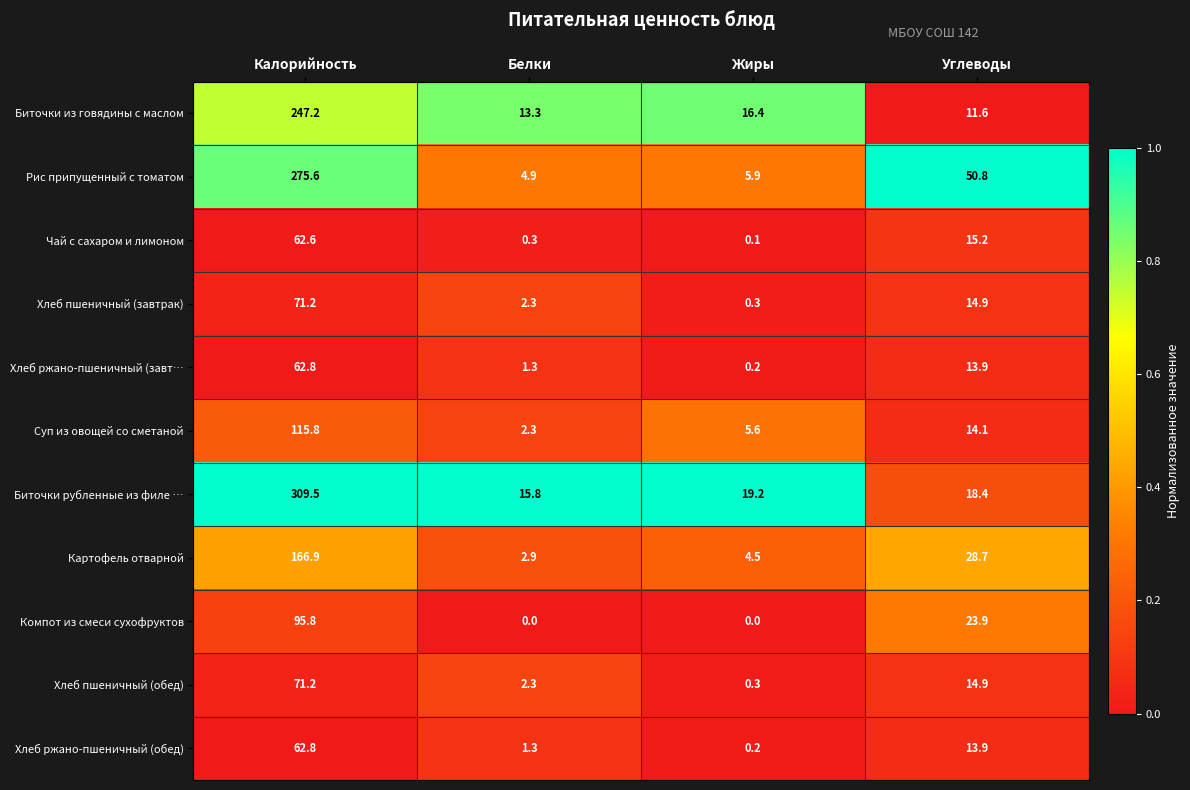

The value of Хлеб пшеничный (обед) at Калорийность is 38.5. True or false?

False